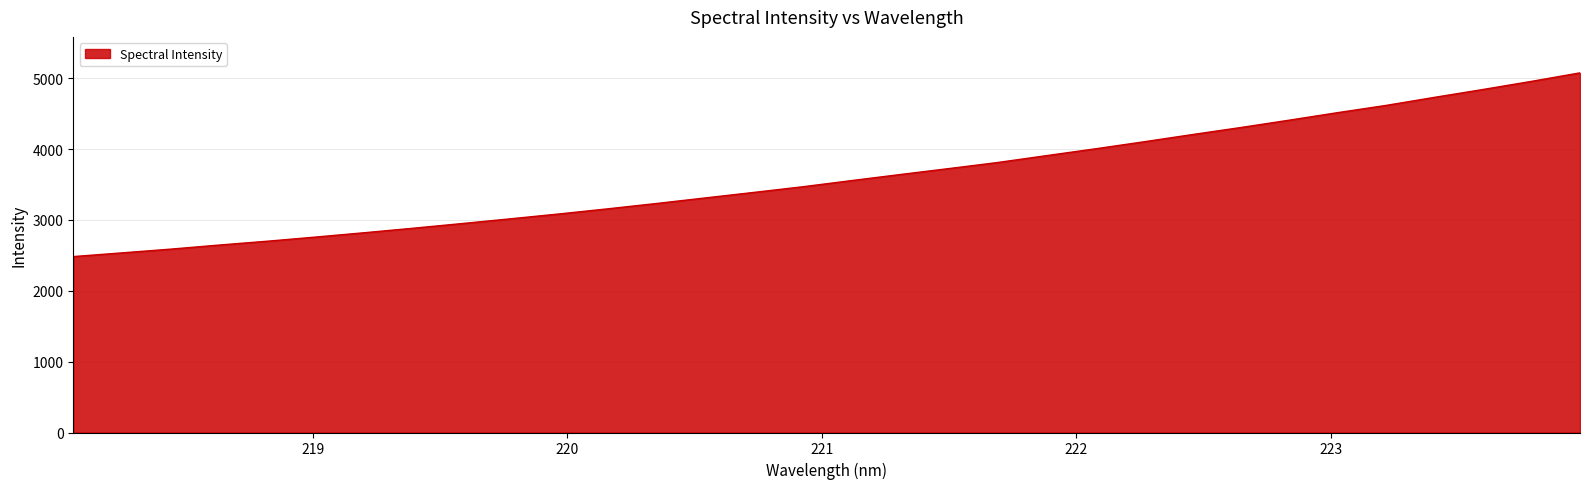

What is the minimum value shown in the chart?

2482.7